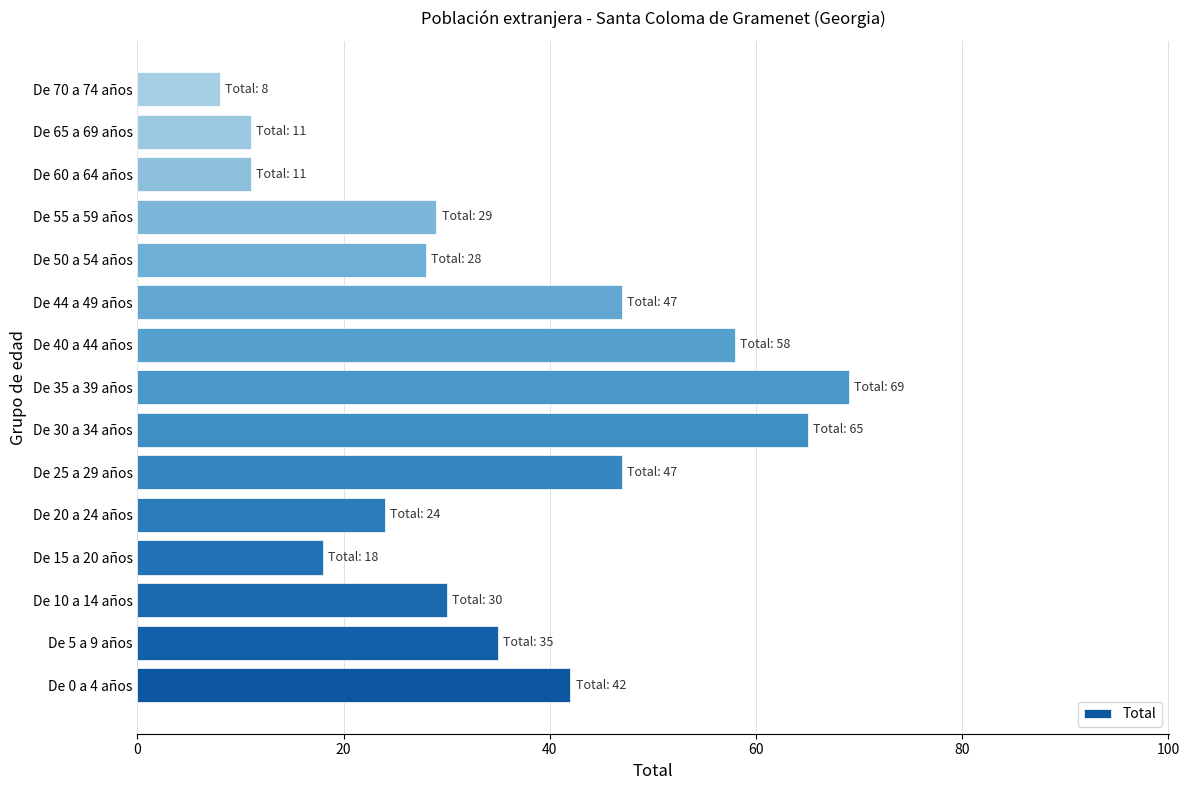

What is the change in value from De 55 a 59 años to De 70 a 74 años?

-21